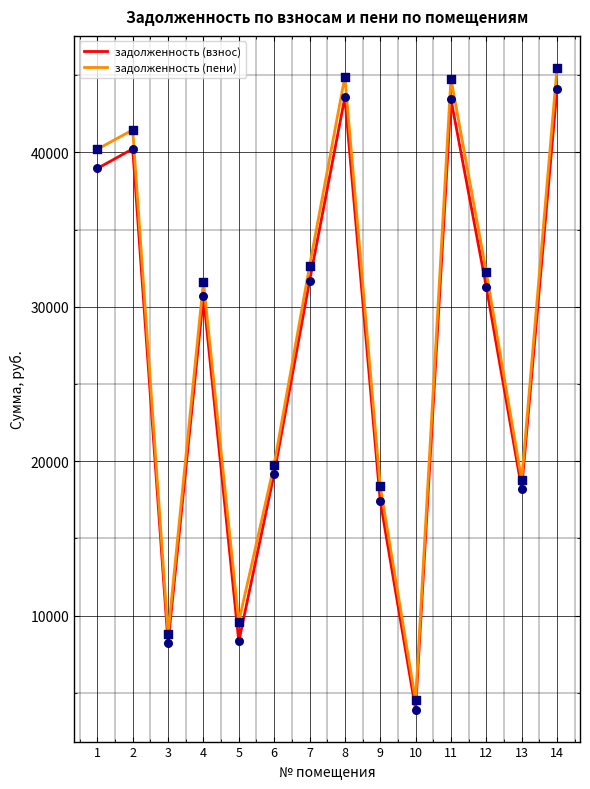

At how many categories does at least one series exceed 22622?

8